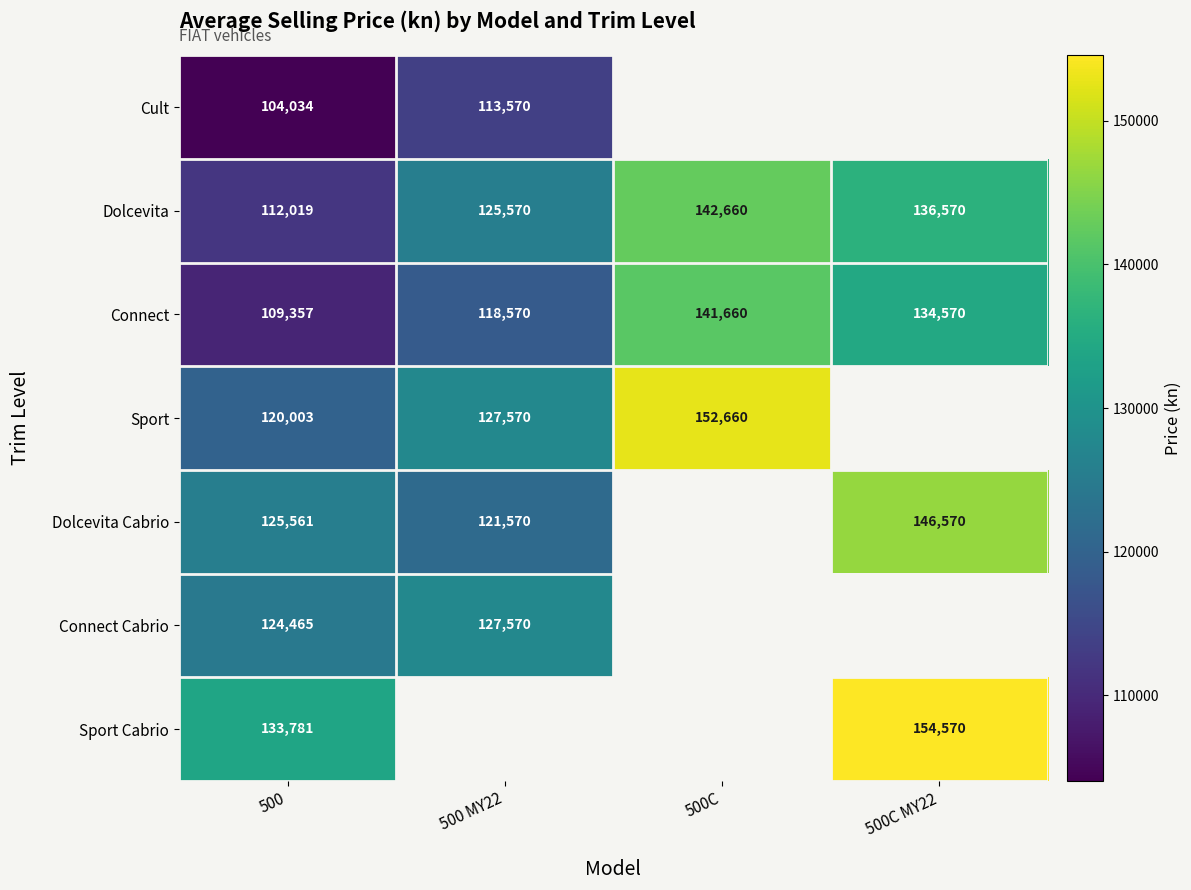

The Dolcevita series shows 142660 at 500C. True or false?

True